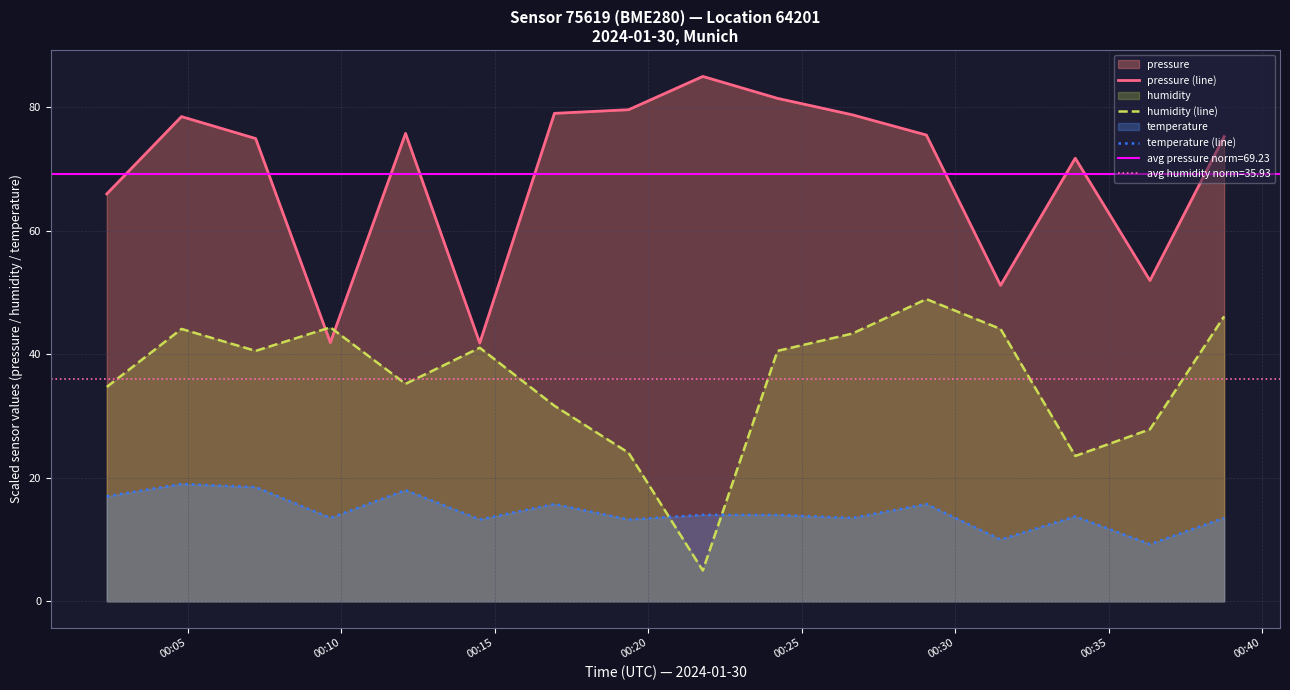

What is the lowest value of the pressure (line) series?

41.8